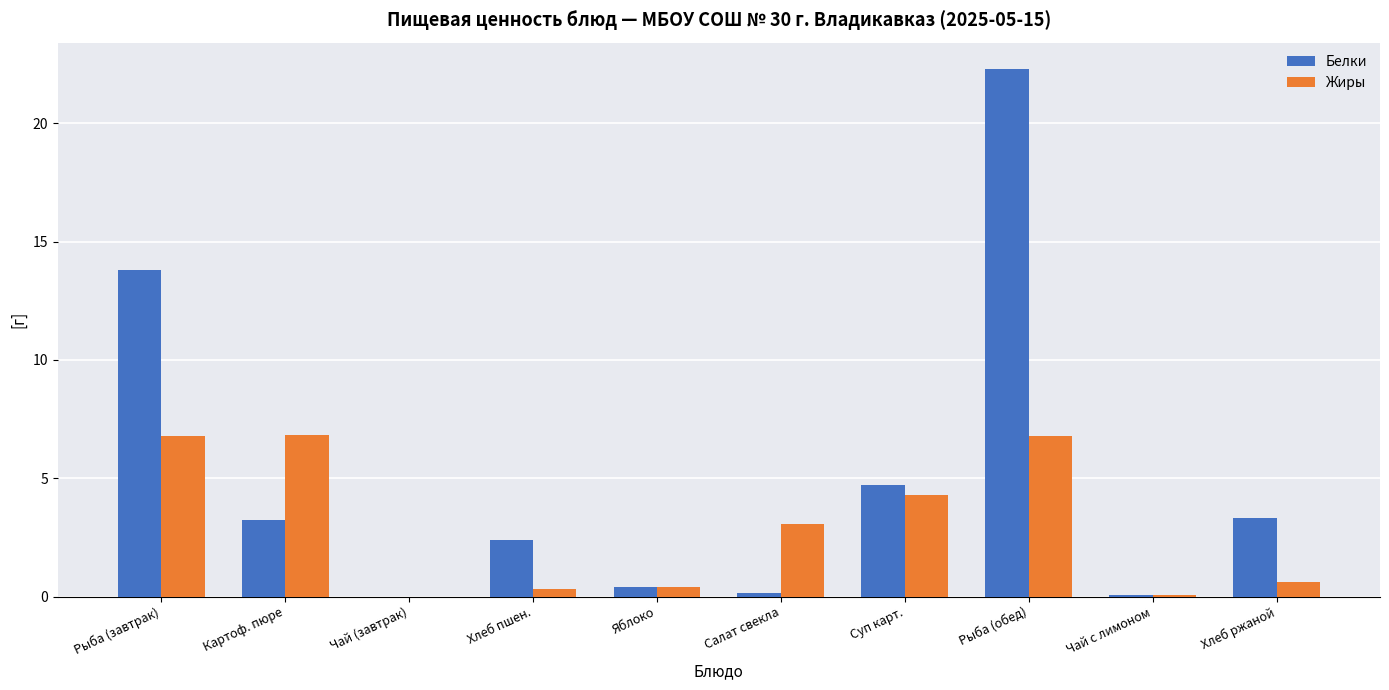

How many data points in Белки are above 3?

5